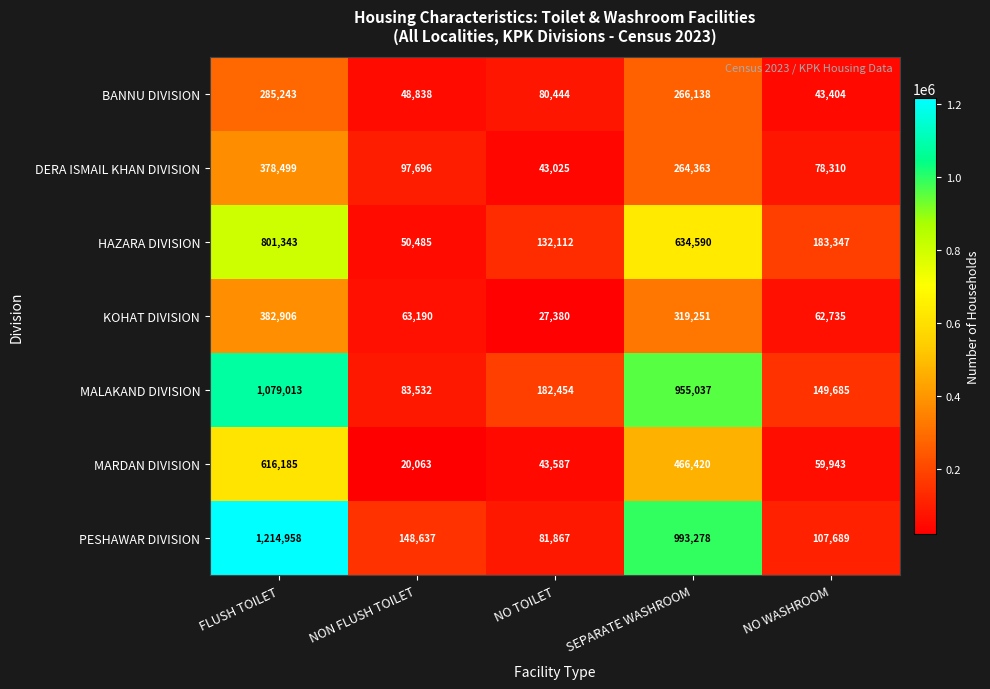

What is the sum of all PESHAWAR DIVISION values?

2546429